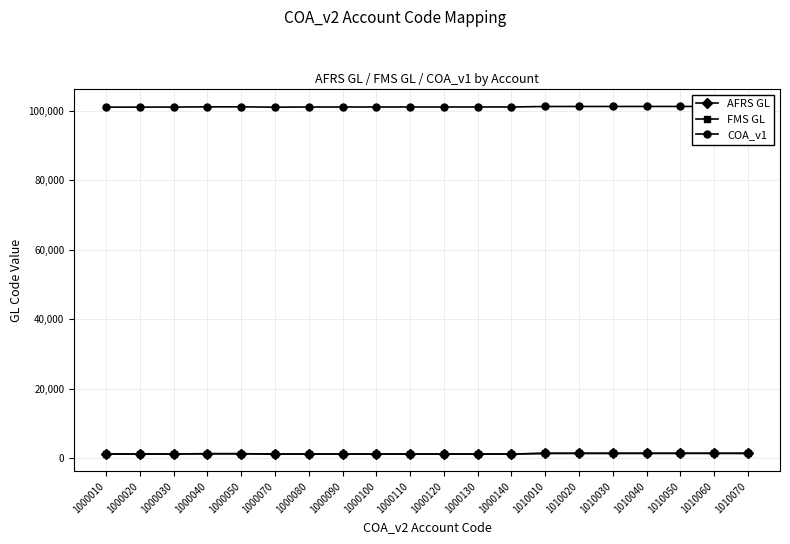

Is the value of COA_v1 at 1000080 greater than the value of AFRS GL at 1010040?

Yes